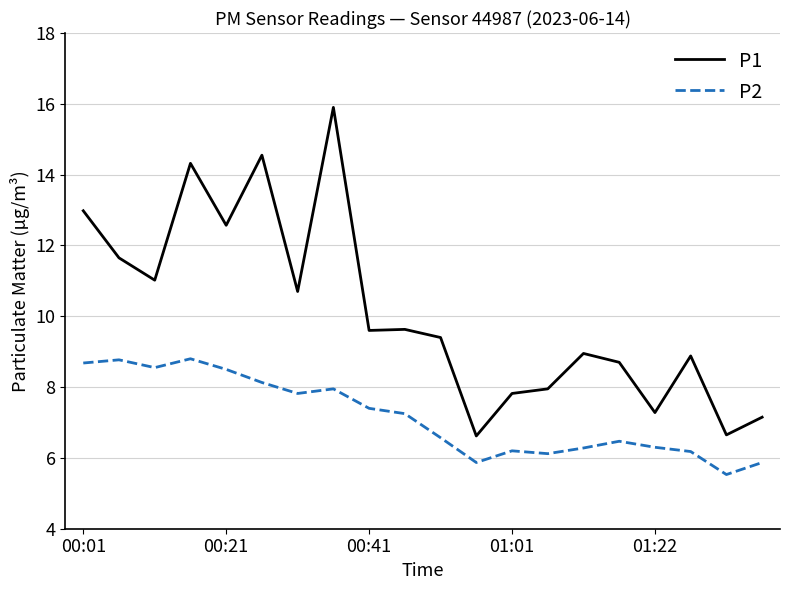

Does the chart have visible grid lines?

Yes